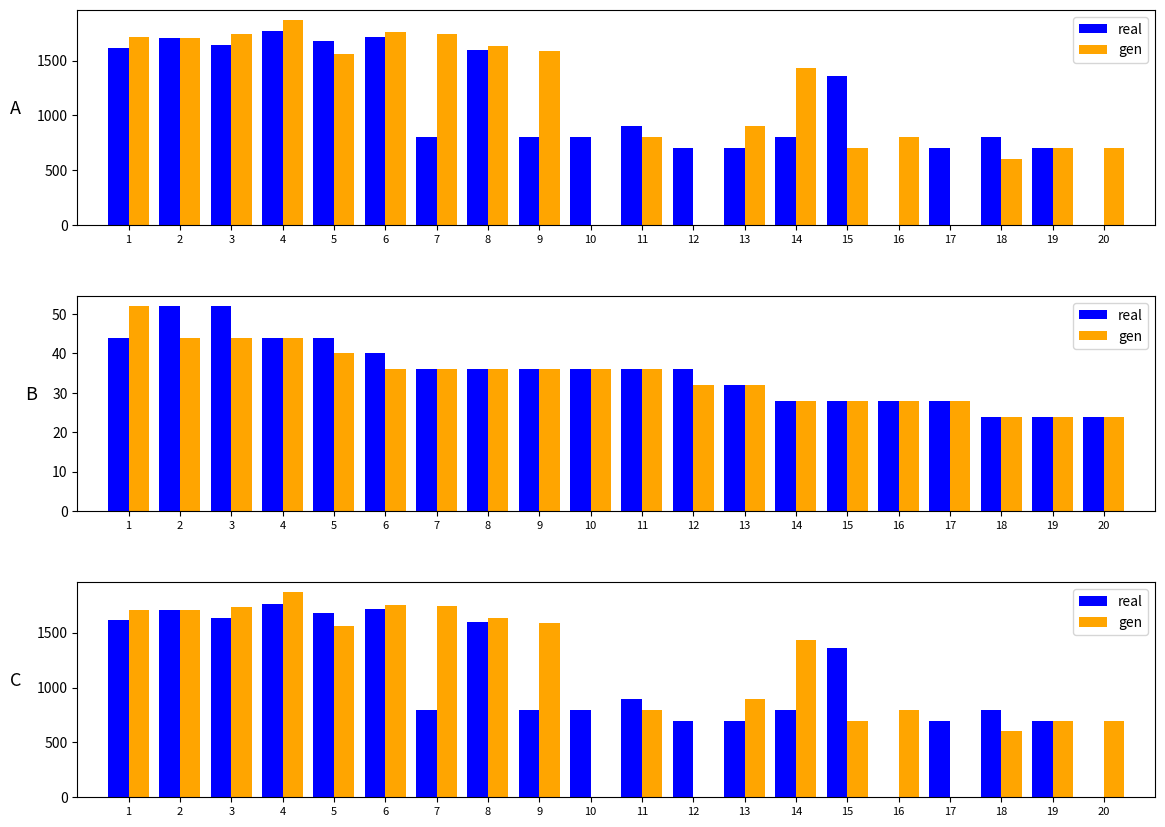

Rank the categories by gen value from lowest to highest.

10, 12, 17, 18, 15, 19, 20, 11, 16, 13, 14, 5, 9, 8, 2, 1, 3, 7, 6, 4